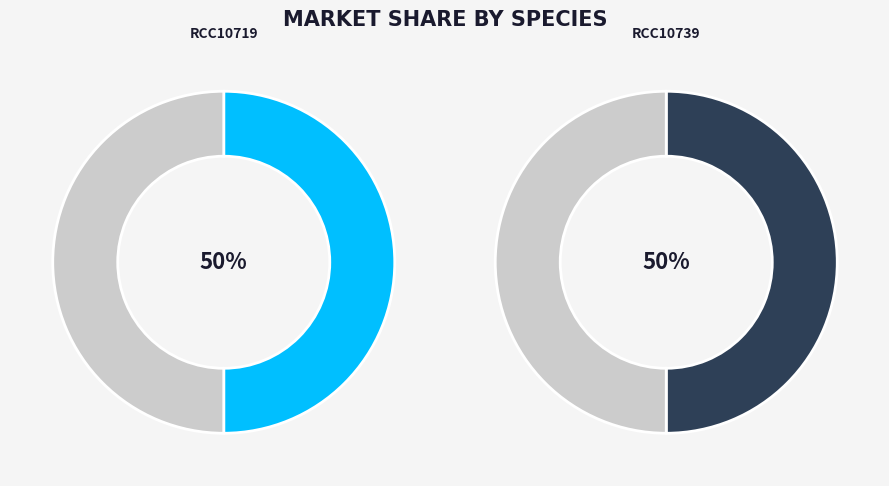

What is the ratio of the value at RCC10739 to the value at RCC10719?

1.0